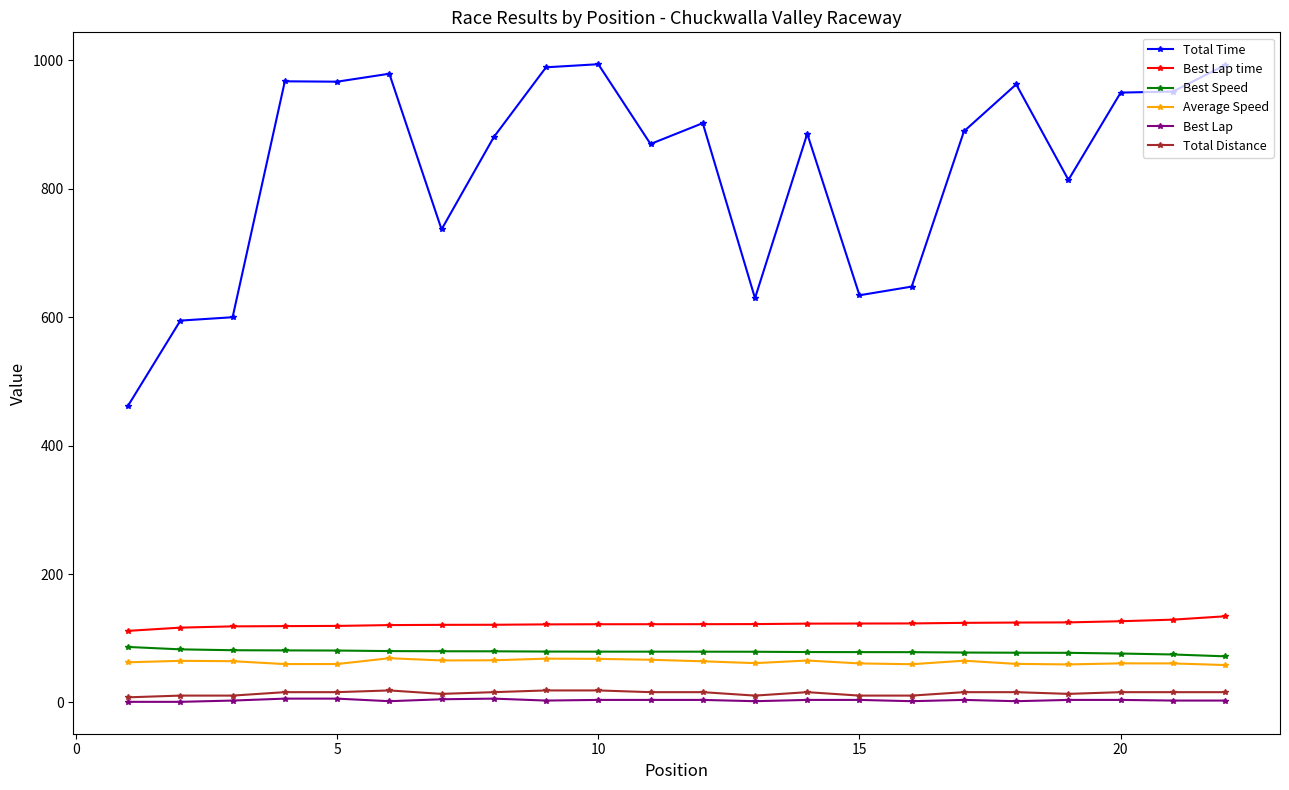

What is the highest value of the Total Distance series?

18.8